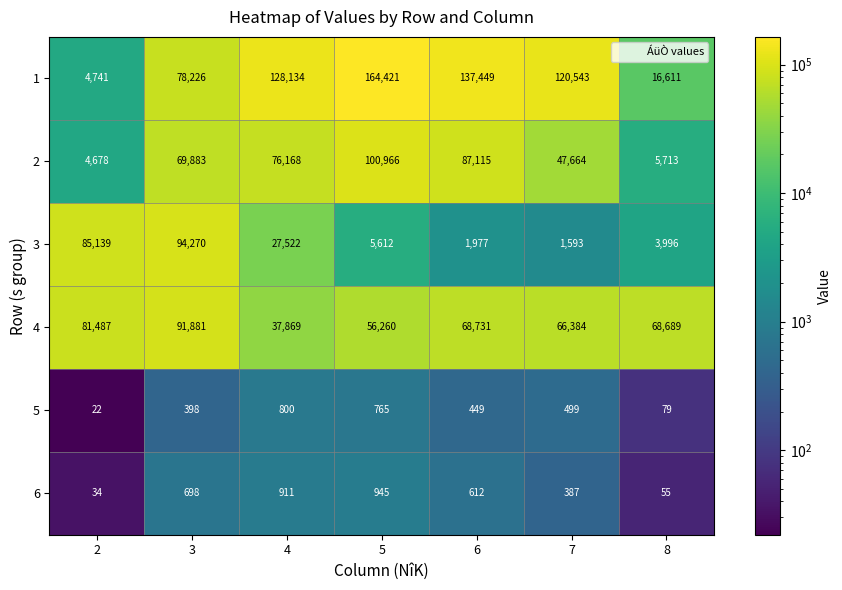

Count the number of data series in this chart.

6